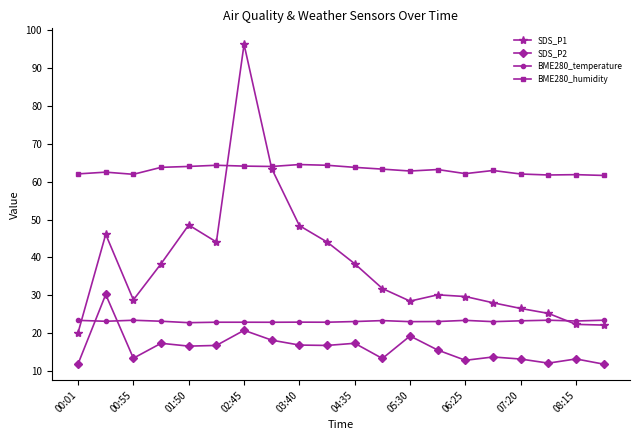

What is the value of the SDS_P1 point at the 4th from the left?

38.3